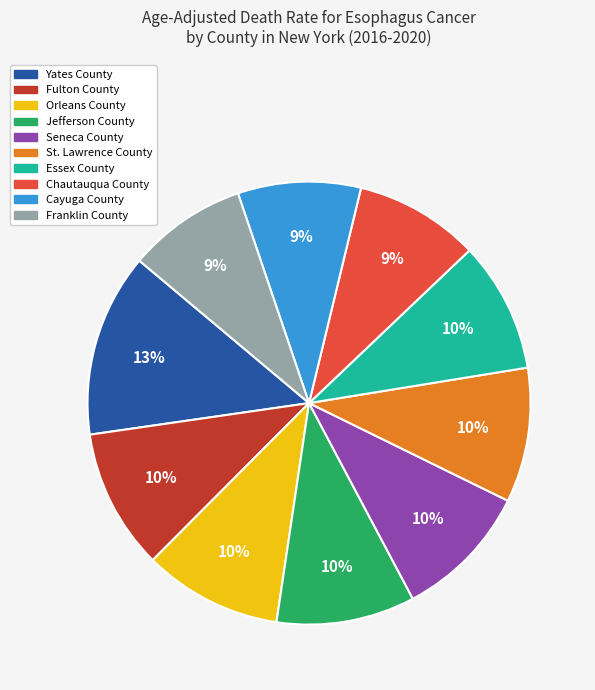

Do Fulton County and Cayuga County together represent more than half of the pie?

No